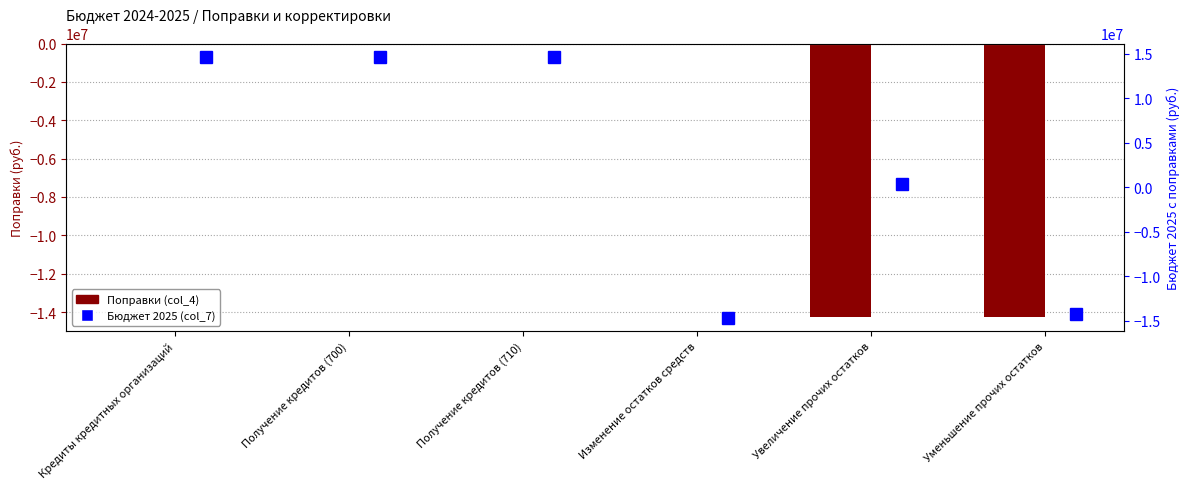

Which series has the widest spread of values?

Бюджет 2025 (col_7)